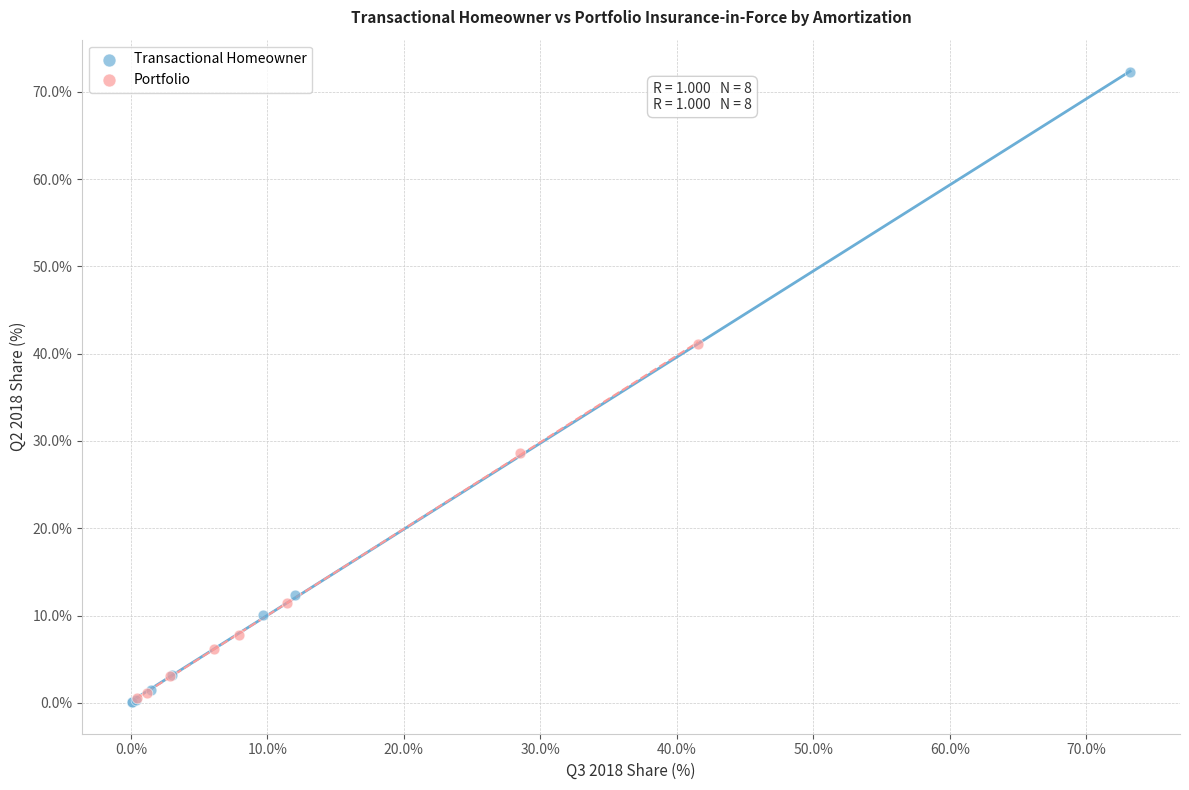

Which series has the largest Y range (max minus min)?

Transactional Homeowner